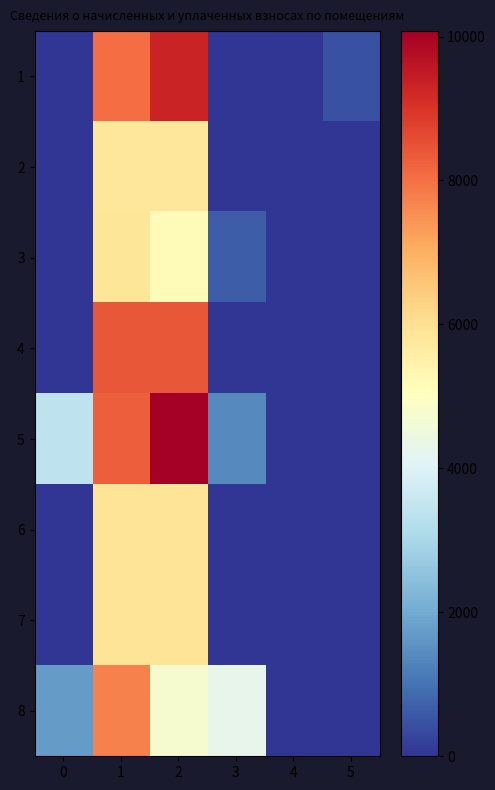

At how many categories does at least one series exceed 6123?

2